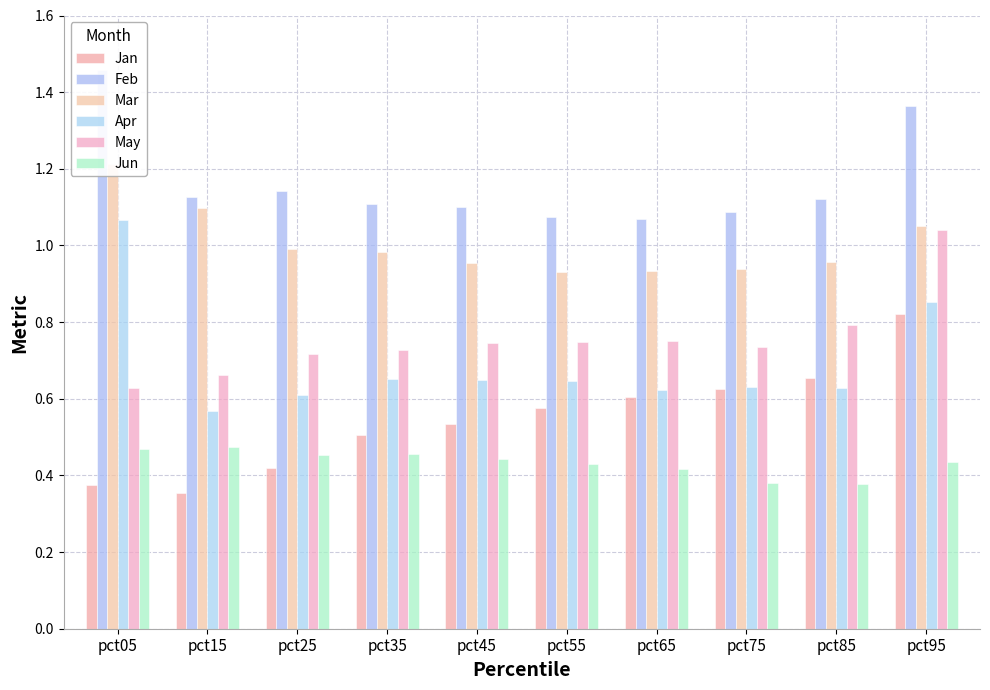

How many groups of bars are there?

10